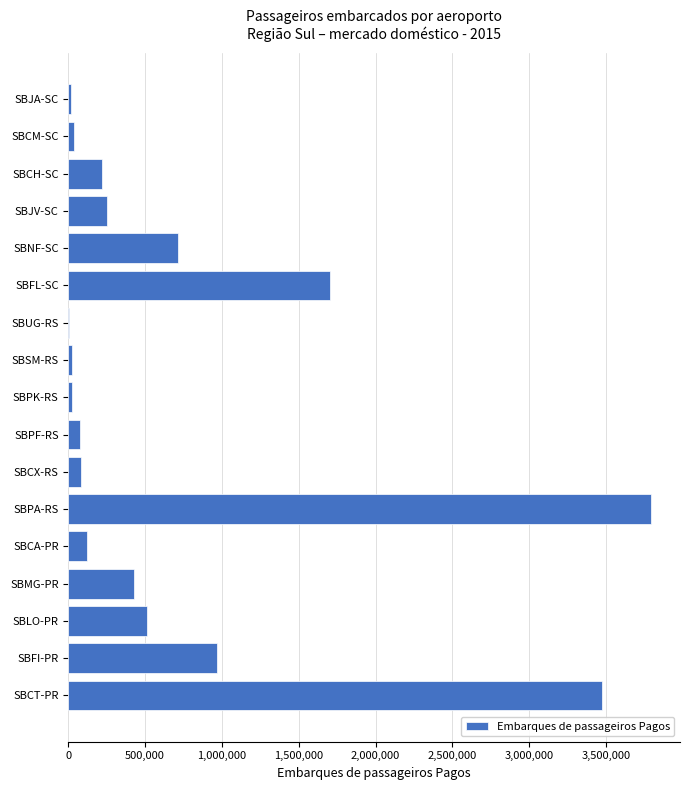

What is the sum of all values?

12439092